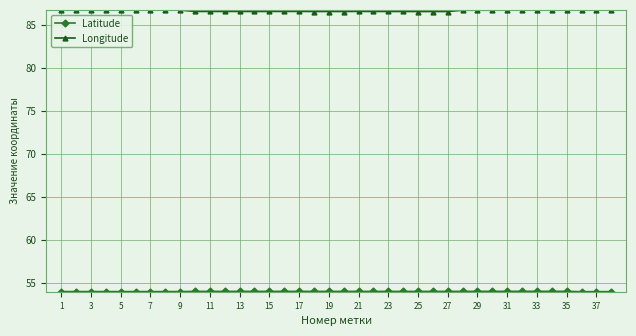

What is the maximum value for Longitude?

86.7